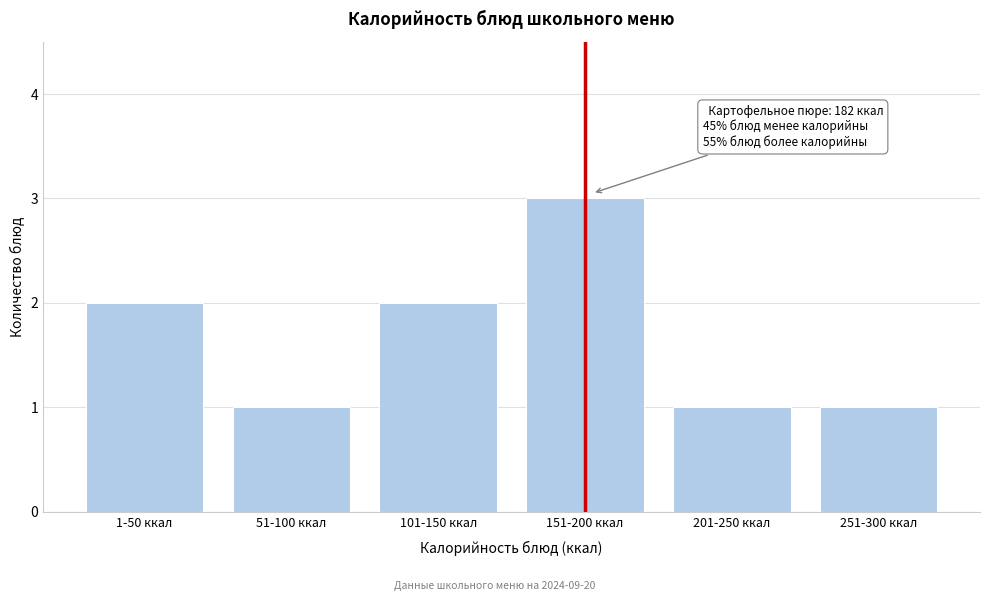

Reading left to right, transcribe all the data shown in this chart.

2	1	2	3	1	1